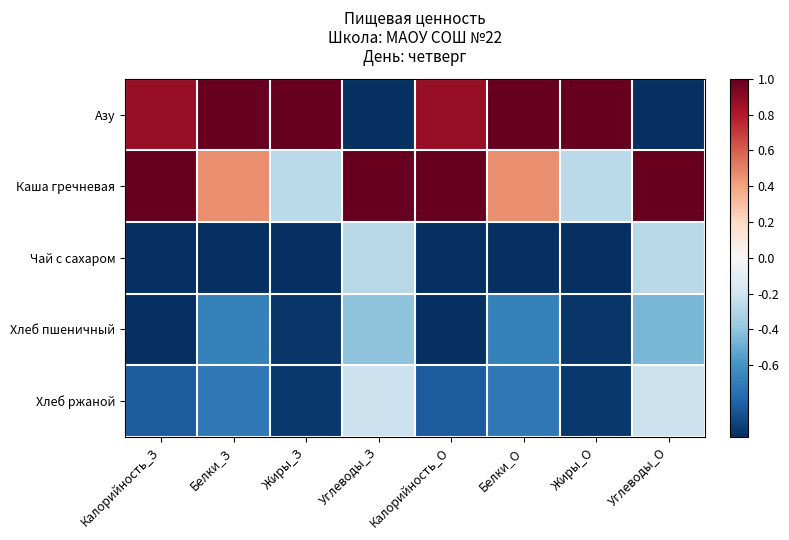

Which series has the widest spread of values?

Азу